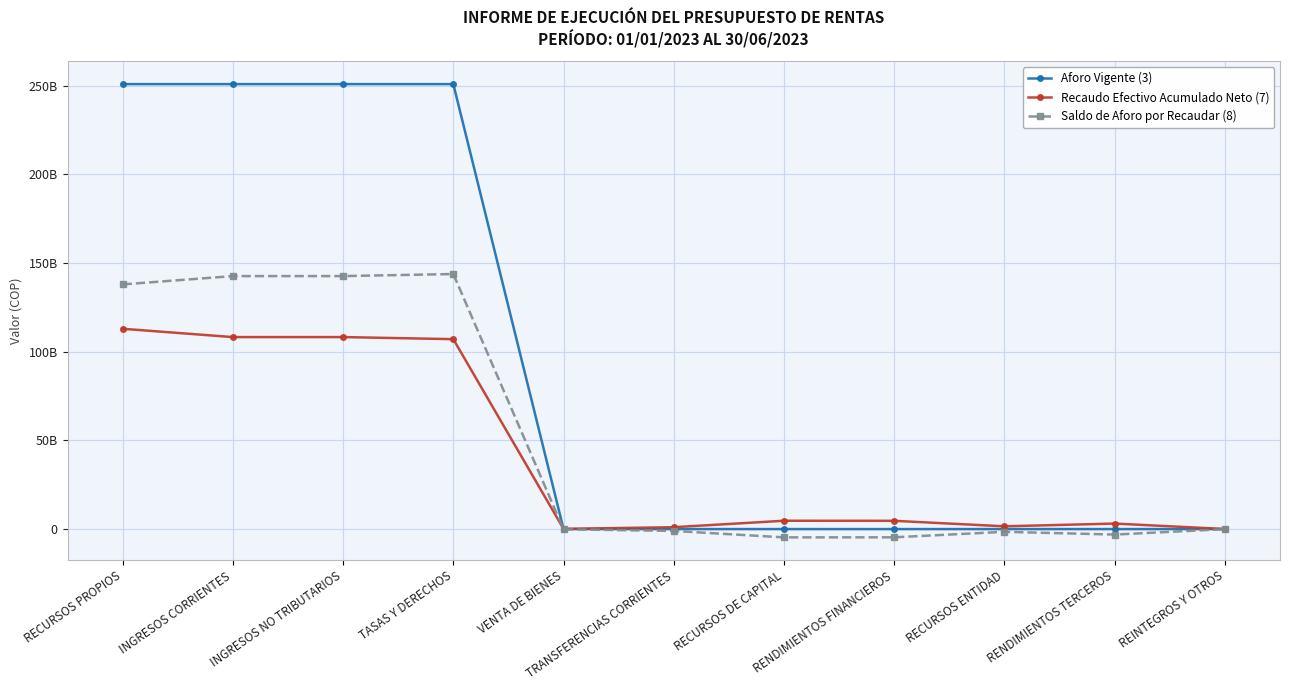

What are all the series names shown in the legend?

Aforo Vigente (3), Recaudo Efectivo Acumulado Neto (7), Saldo de Aforo por Recaudar (8)